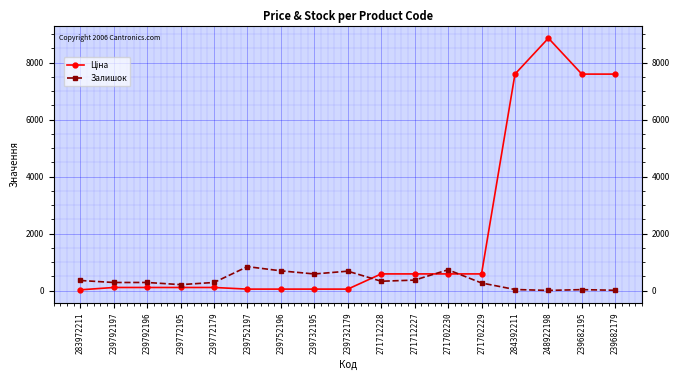

What is the label of the 6th point from the right?

271702230